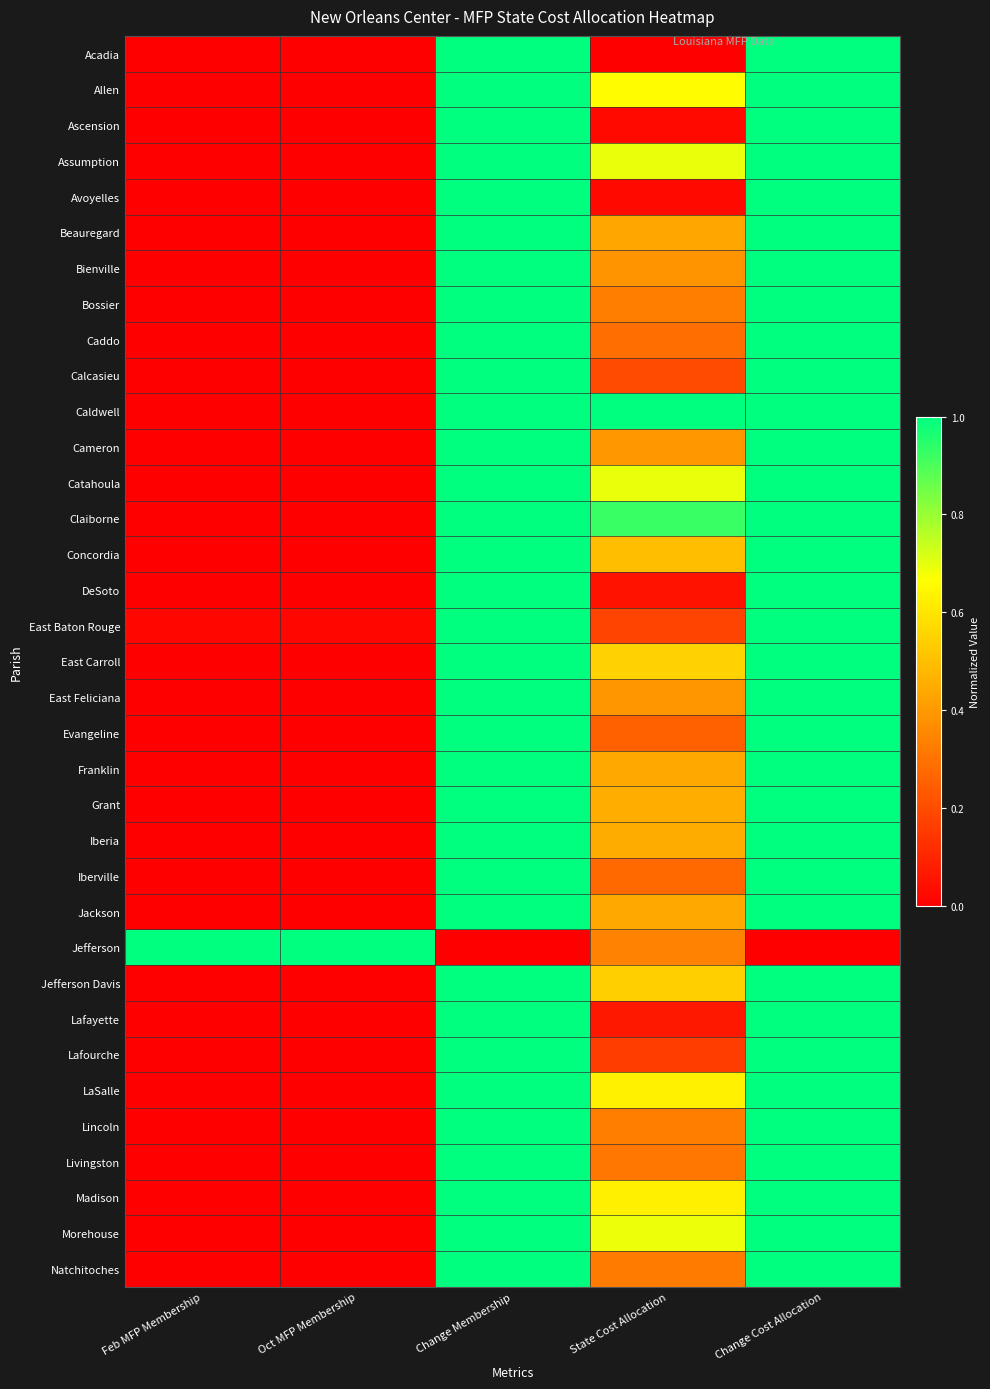

Which has a higher value, Change Cost Allocation or Feb MFP Membership?

Change Cost Allocation